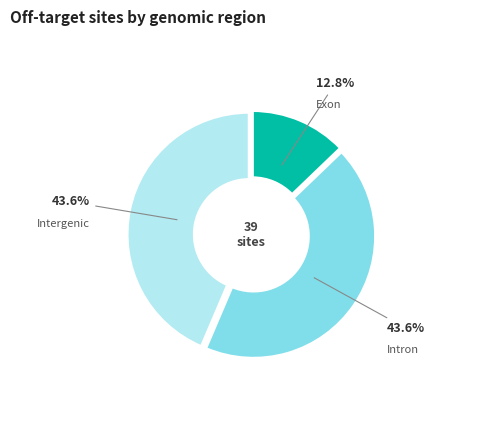

The Intron slice represents 44% of the pie. True or false?

True